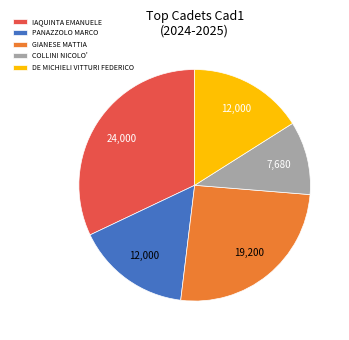

Which category has the biggest portion of the pie?

IAQUINTA EMANUELE